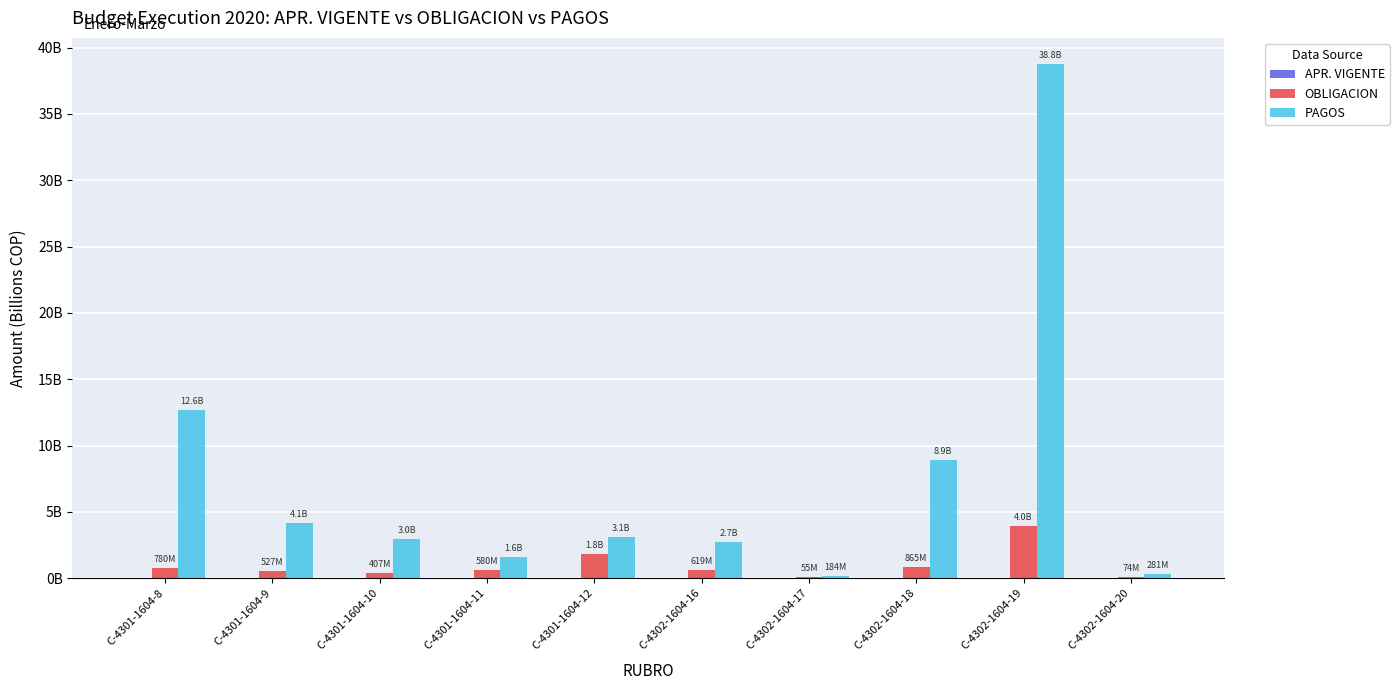

What is the label of the 3rd bar from the left?

C-4301-1604-10